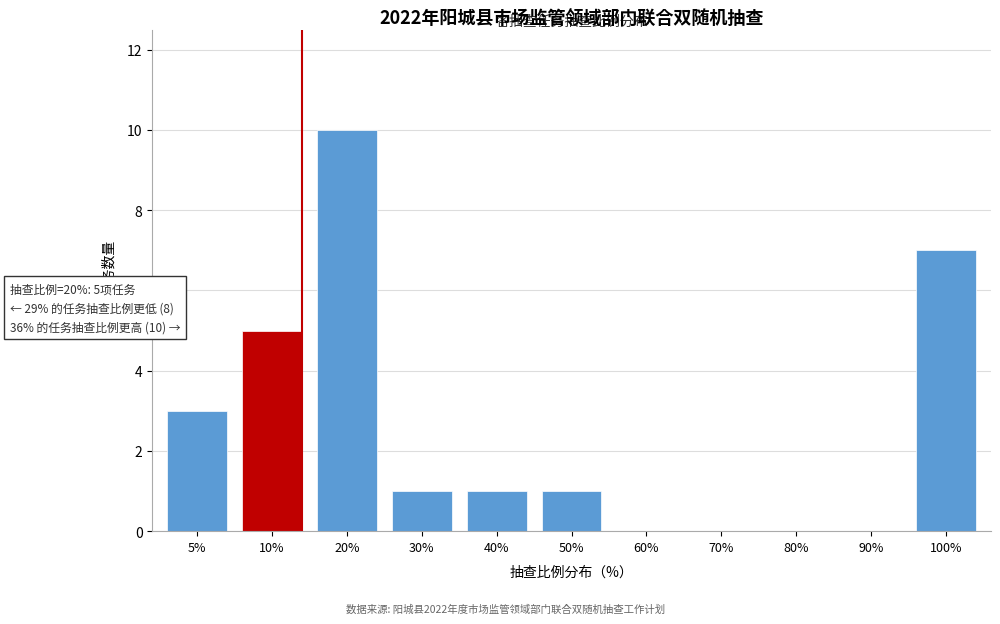

Reading left to right, what are all the values shown in this chart?

5%=3	10%=5	20%=10	30%=1	40%=1	50%=1	60%=0	70%=0	80%=0	90%=0	100%=7